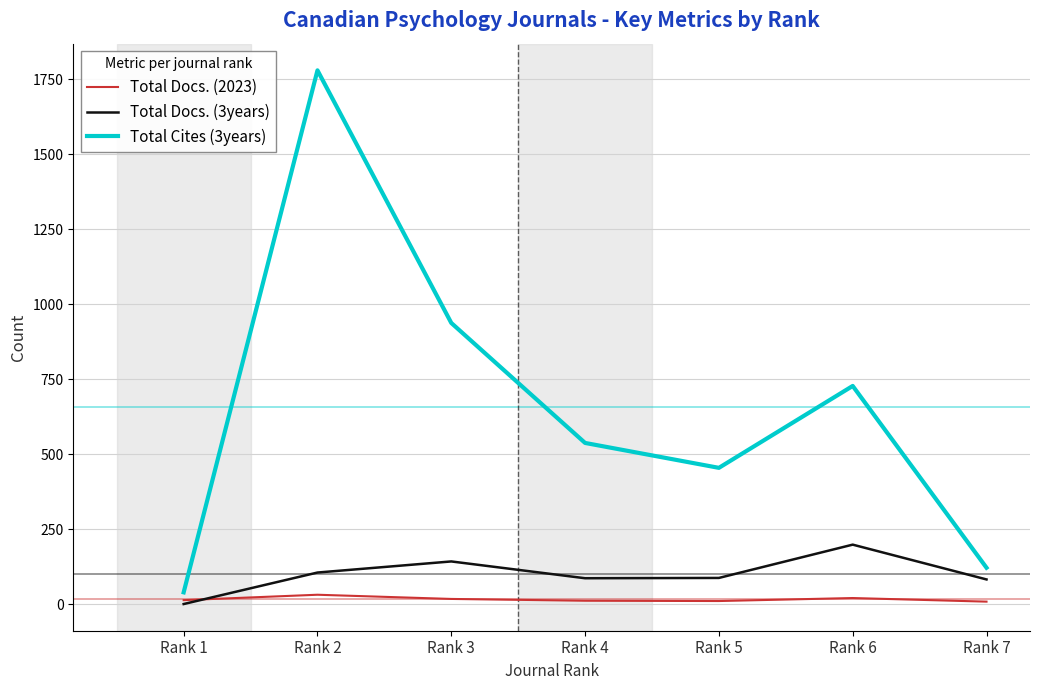

Is the value of Total Docs. (2023) at Rank 1 greater than the value of Total Cites (3years) at Rank 5?

No